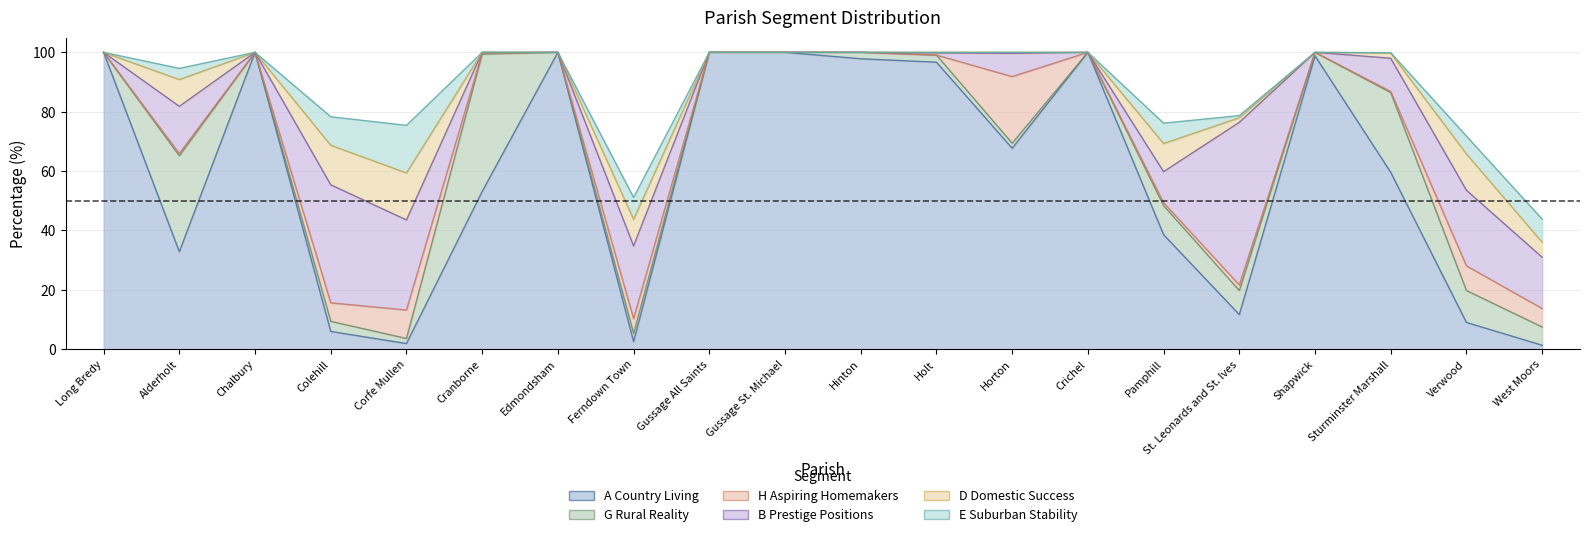

True or false: E Suburban Stability has a value of 16.0 at Corfe Mullen.

True